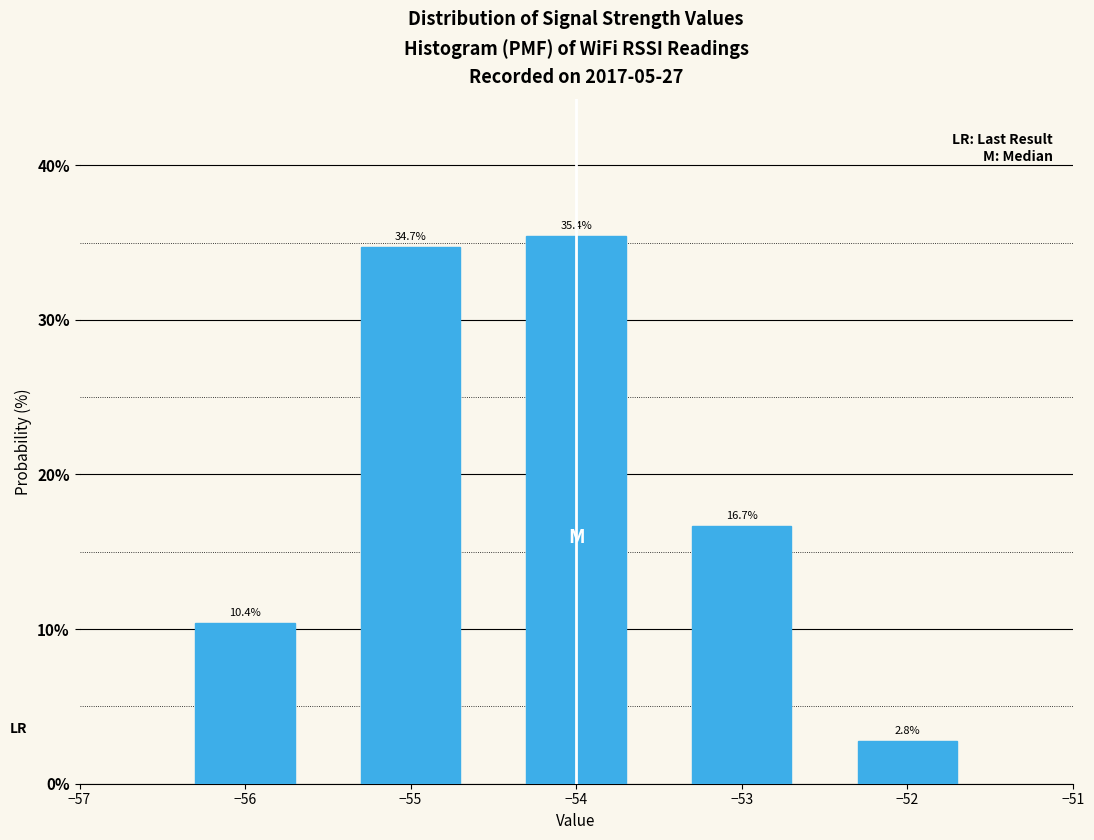

Reading left to right, list all the values displayed in this chart.

10.4	34.7	35.4	16.7	2.8